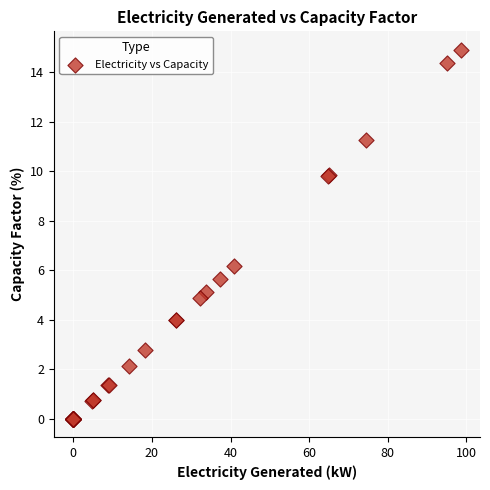

What Y value in the scatter plot is closest to 7?

6.2